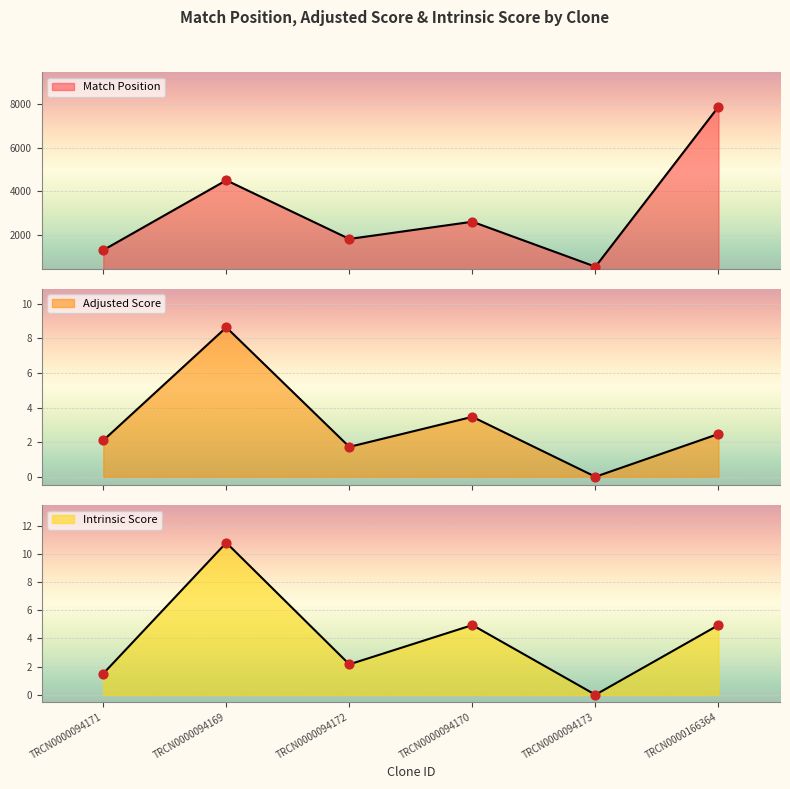

At which category is the sum across all series the highest?

TRCN0000166364